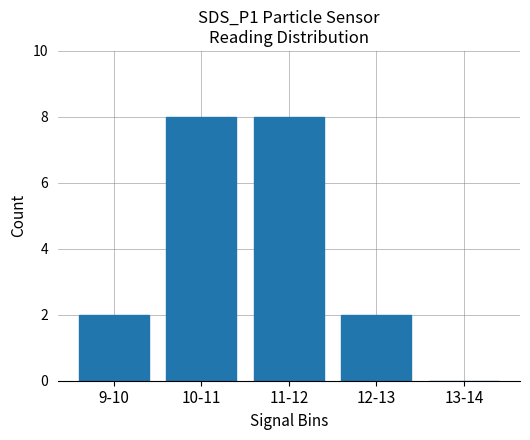

Reading right to left, transcribe all the data shown in this chart.

13-14=0	12-13=2	11-12=8	10-11=8	9-10=2